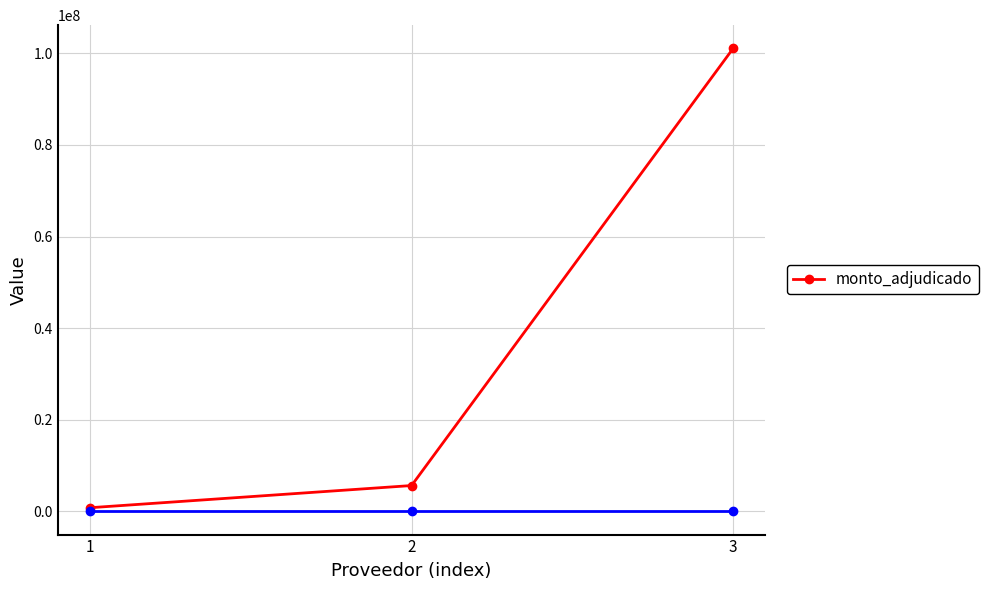

Reading left to right, list all the values displayed in this chart.

809250	5651000	101096000